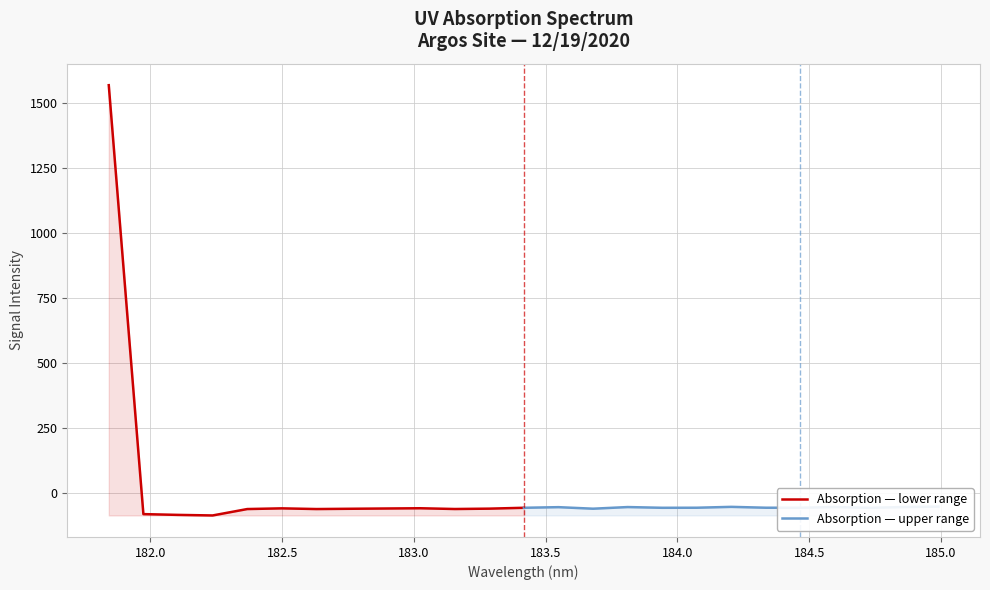

Does the chart display data point markers on the line(s)?

No